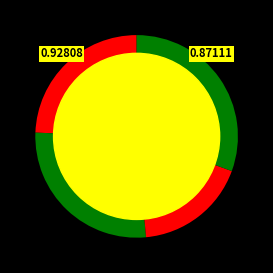

How many slices are in this pie chart?

4